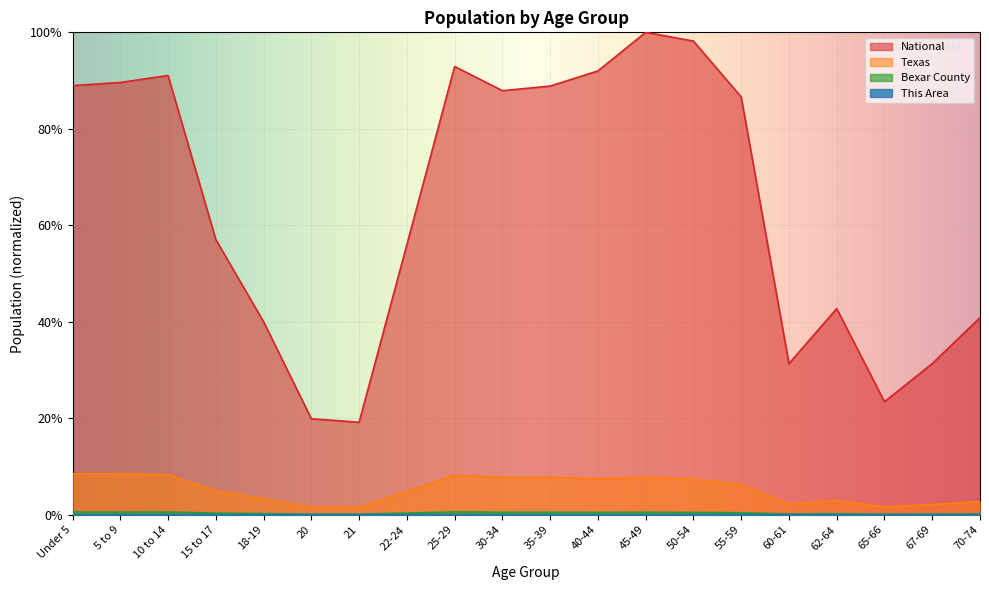

The value of National at 18-19 is 0.2. True or false?

False